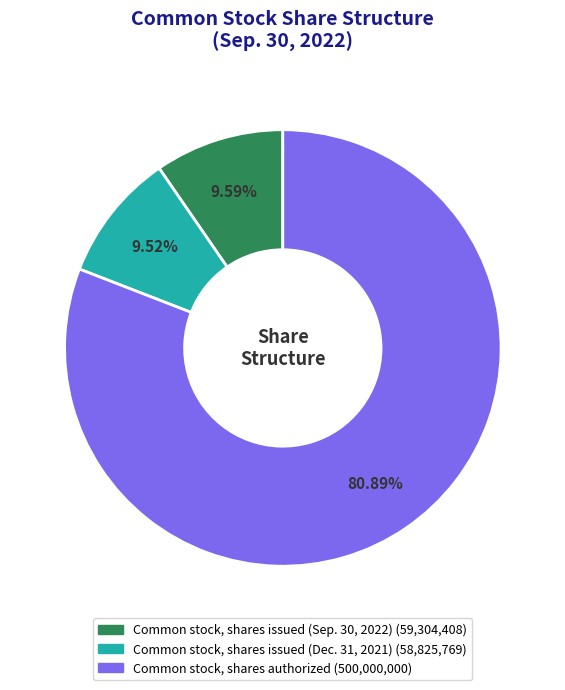

How many slices are in this pie chart?

3